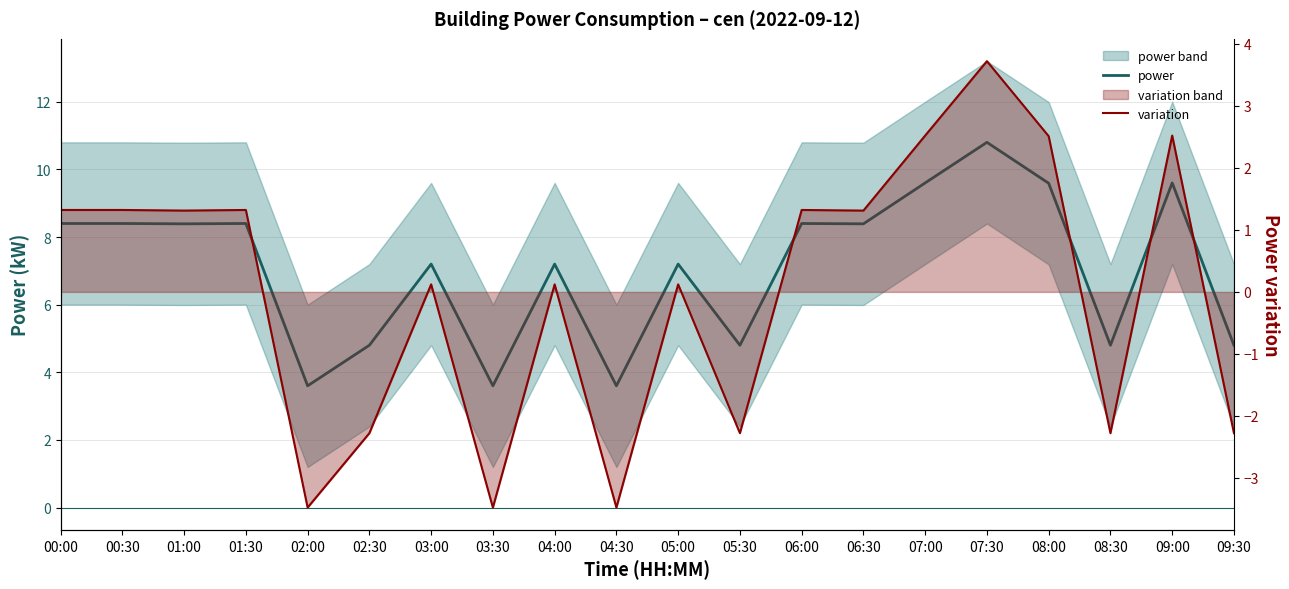

How many lines are shown in the chart?

2